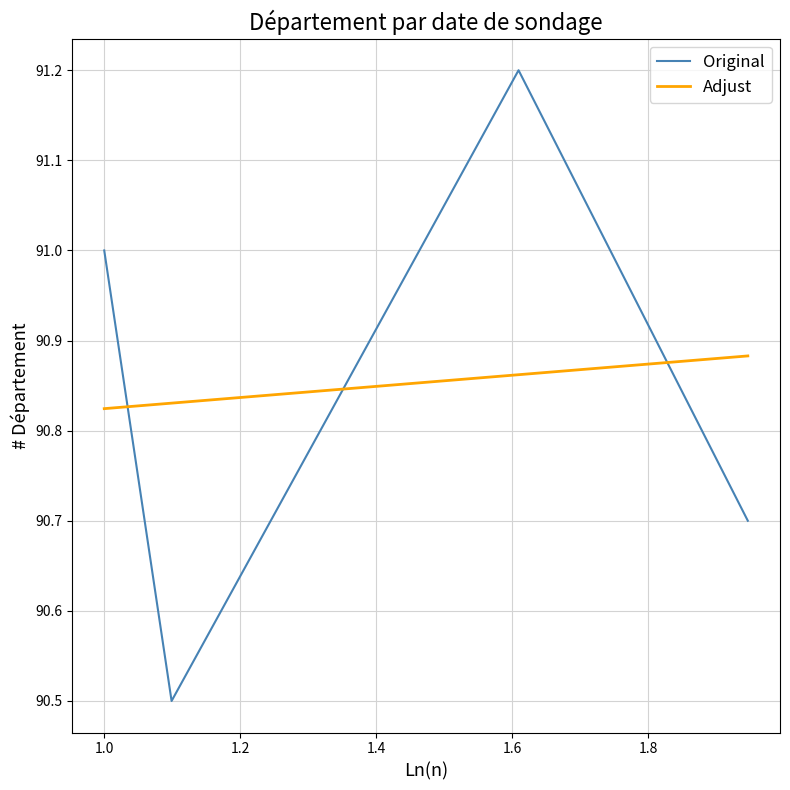

How many intersections are there between Adjust and Original?

3